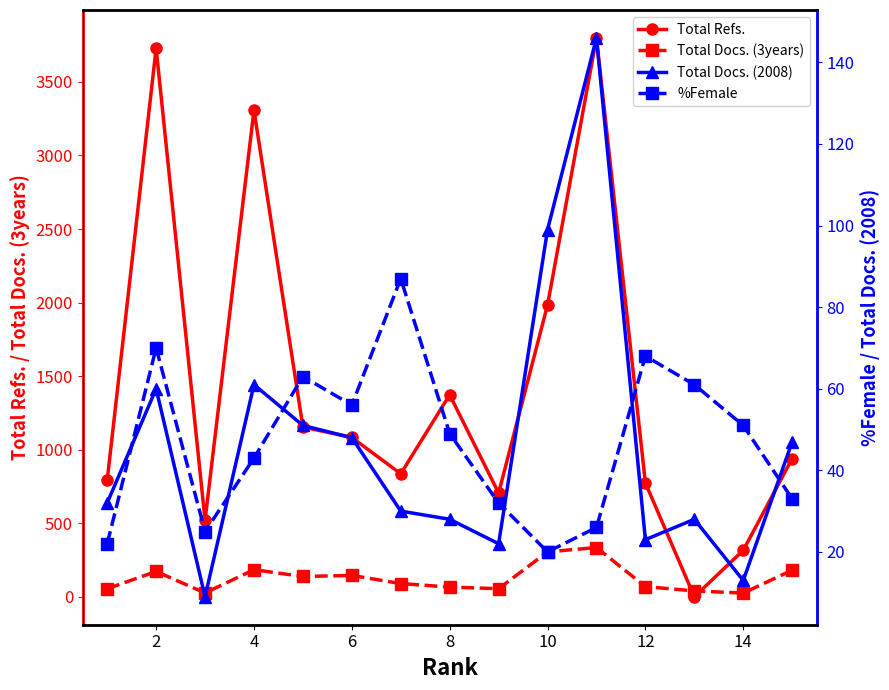

In Total Docs. (2008), how many points are higher than both neighbors (excluding endpoints)?

4